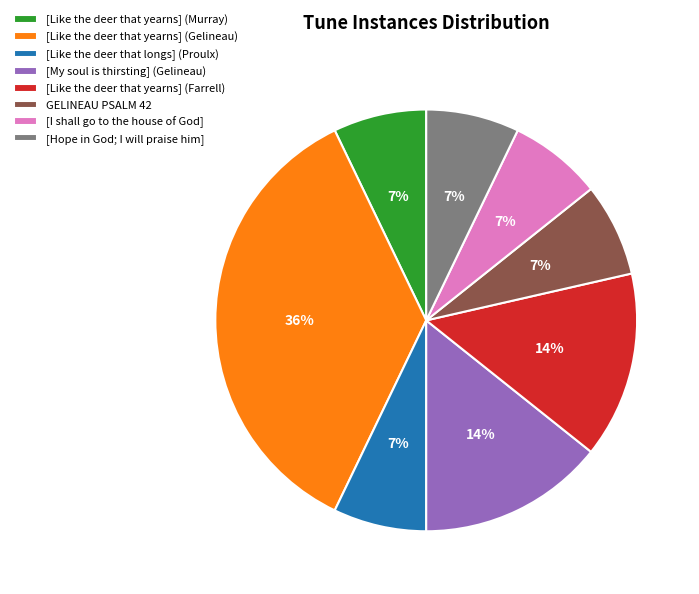

Is there any slice that represents more than half of the pie?

No